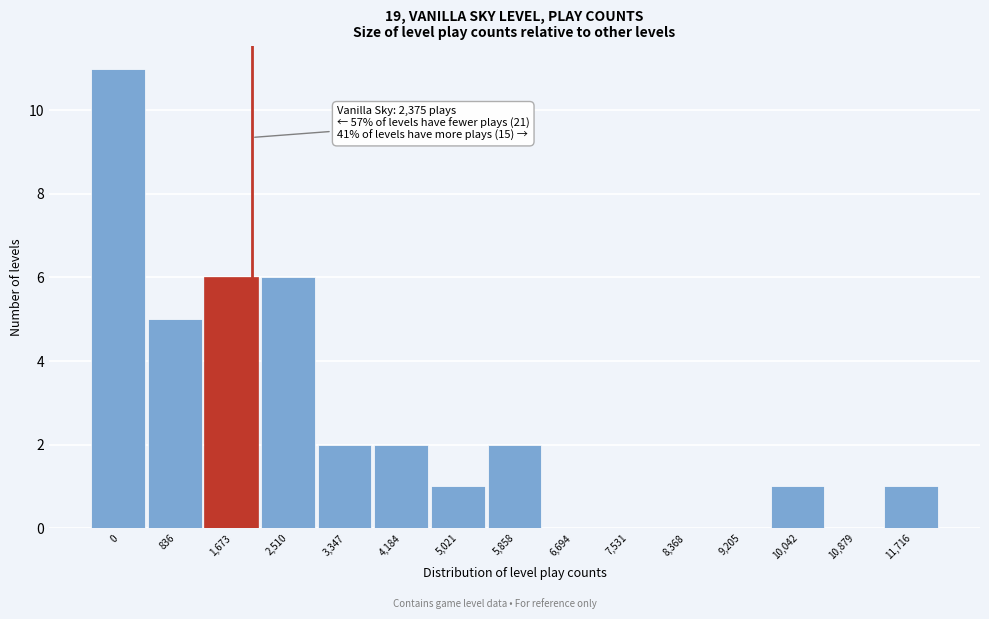

Reading left to right, list all the values displayed in this chart.

0=11	836=5	1,673=6	2,510=6	3,347=2	4,184=2	5,021=1	5,858=2	6,694=0	7,531=0	8,368=0	9,205=0	10,042=1	10,879=0	11,716=1